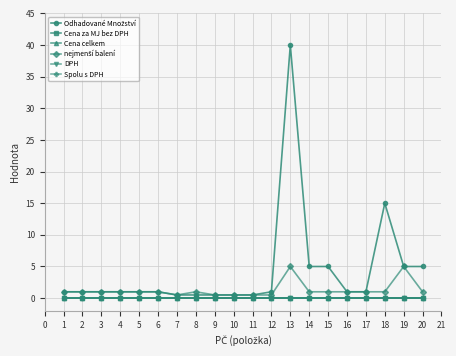

Is this an area chart (filled region under the line)?

No